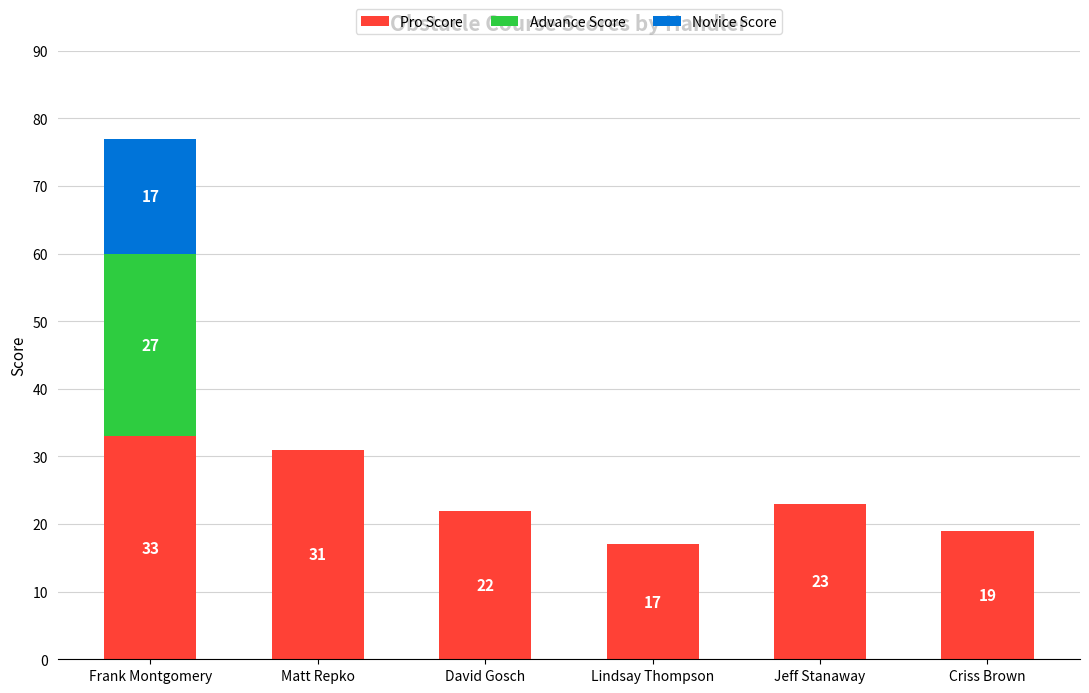

Does the chart contain stacked bars?

Yes